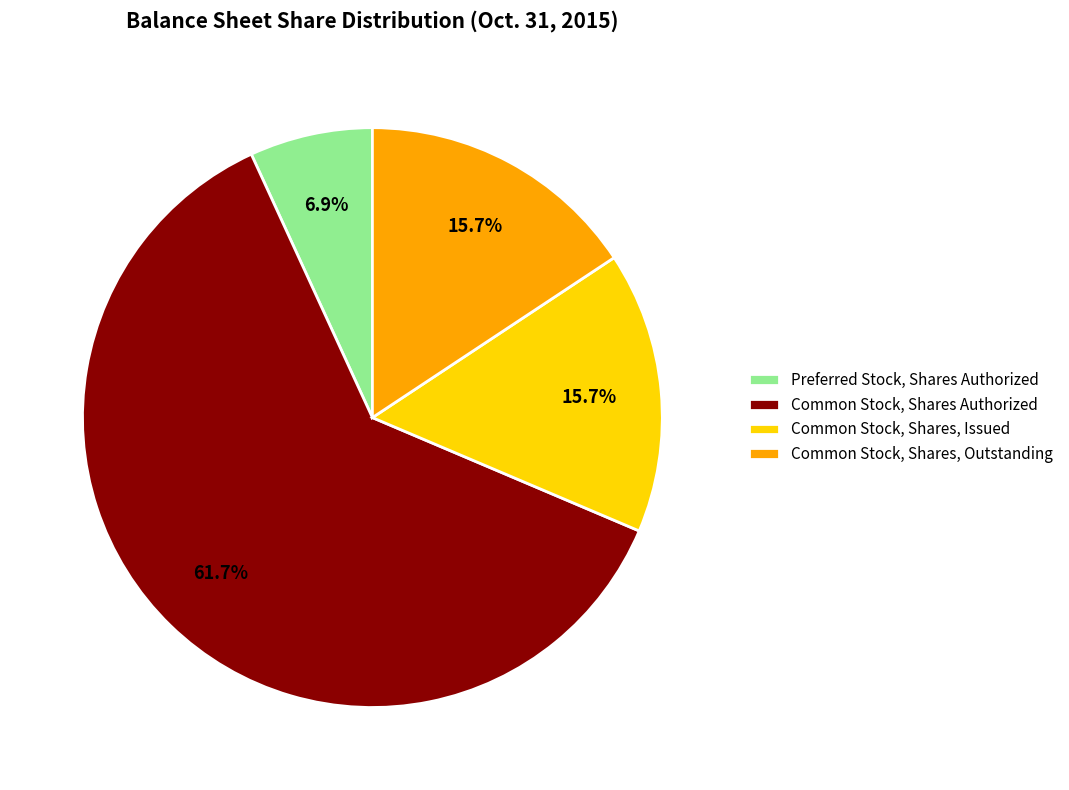

Which slice is the largest?

Common Stock, Shares Authorized